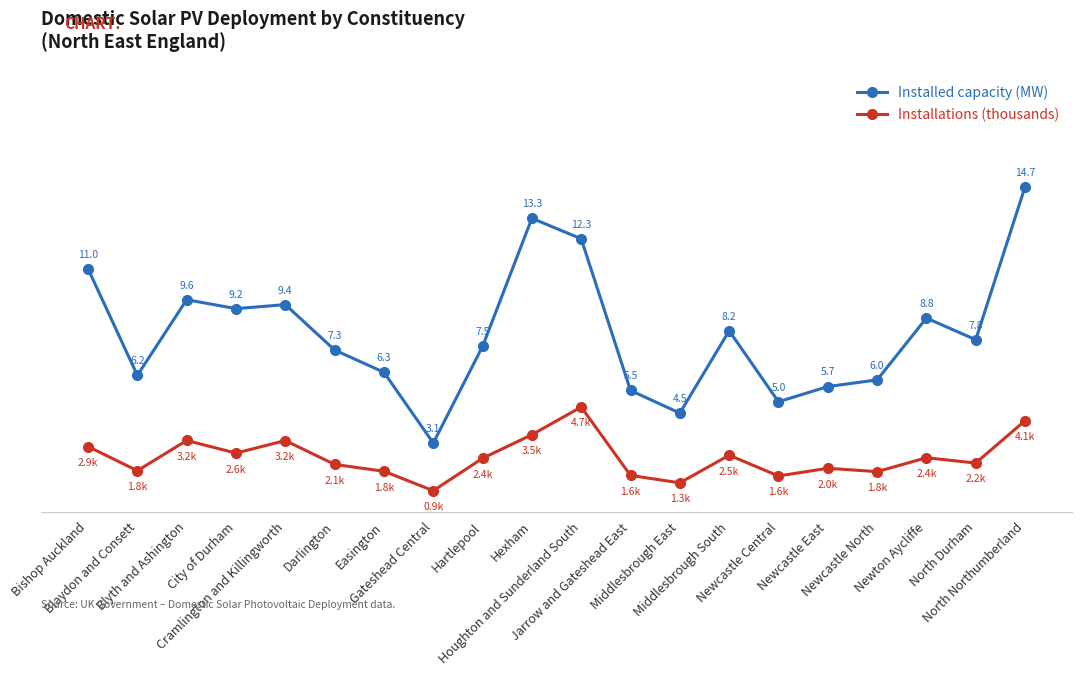

At which category is the sum across all series the highest?

North Northumberland